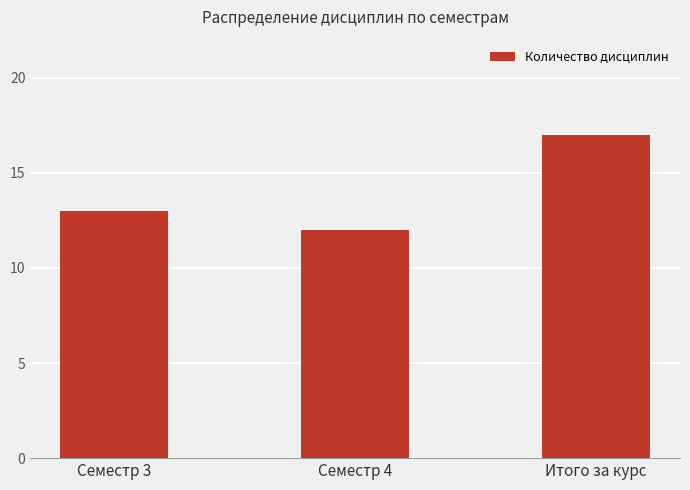

Reading left to right, what are all the values shown in this chart?

13	12	17